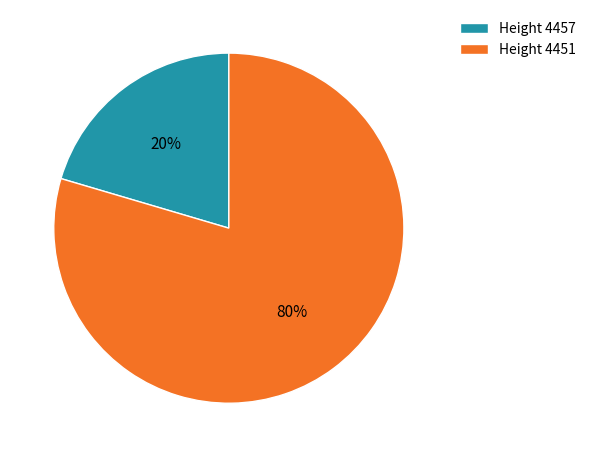

Which slice represents more than half of the pie?

Height 4451